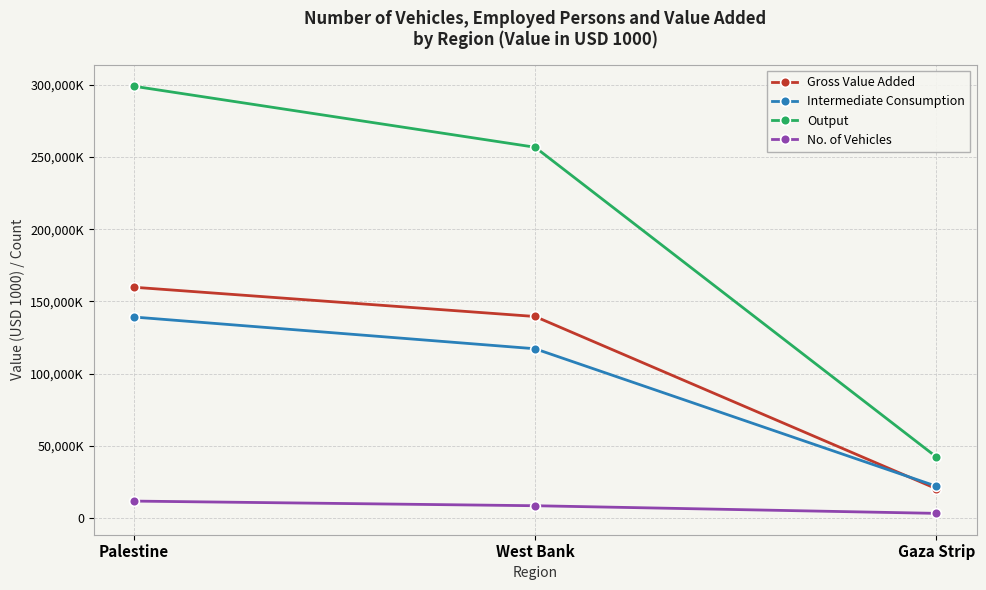

Is this an area chart (filled region under the line)?

No